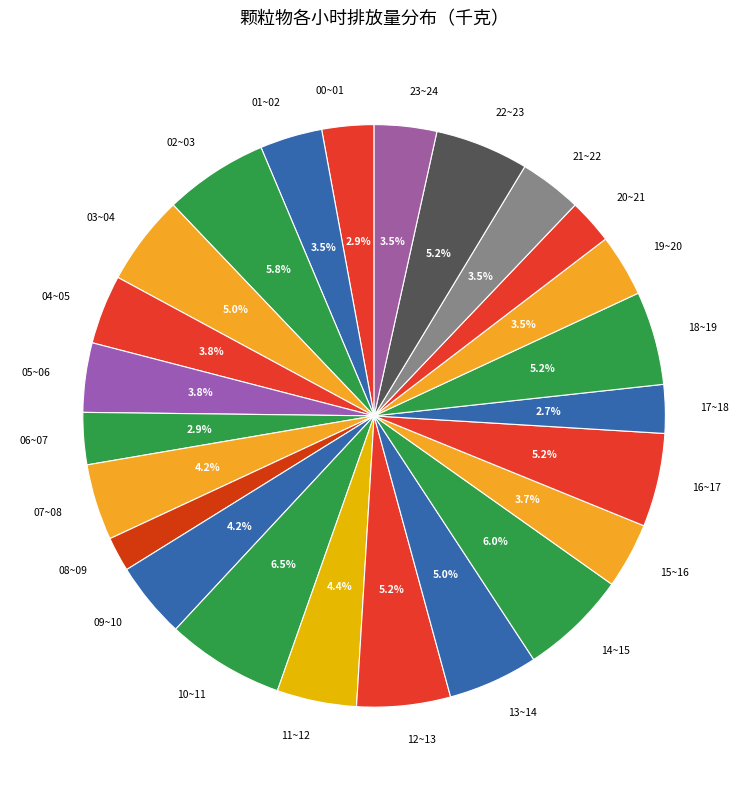

How many segments does this pie chart have?

24